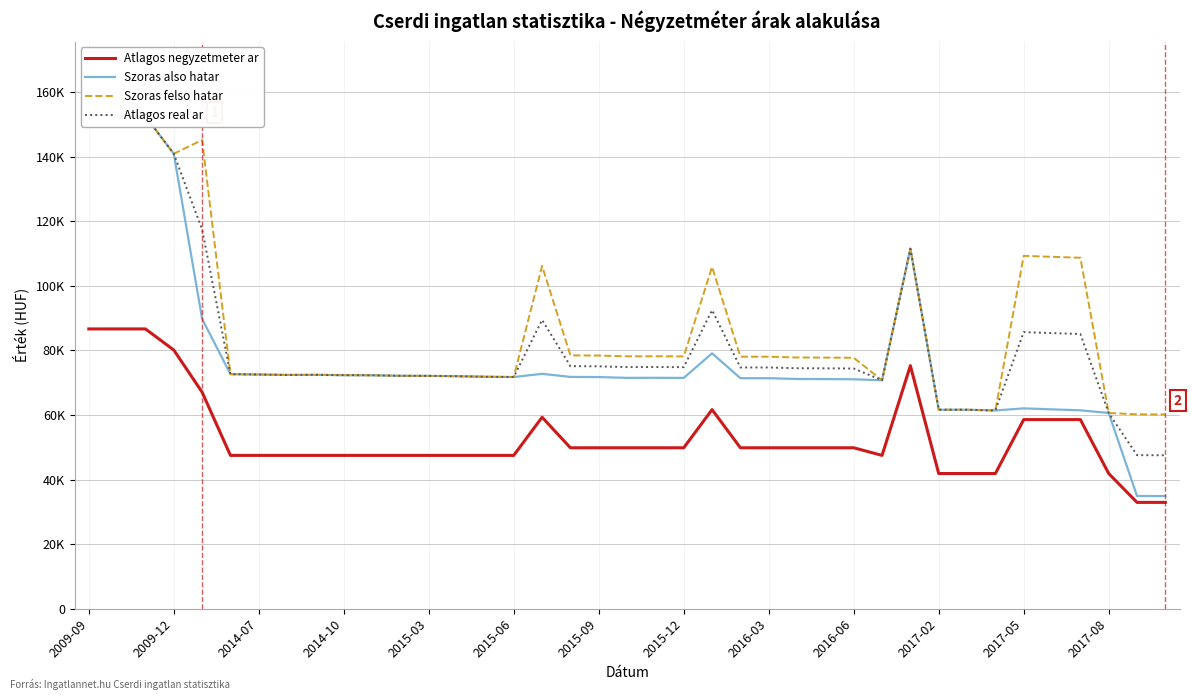

True or false: Atlagos real ar and Atlagos negyzetmeter ar intersect in this chart.

False